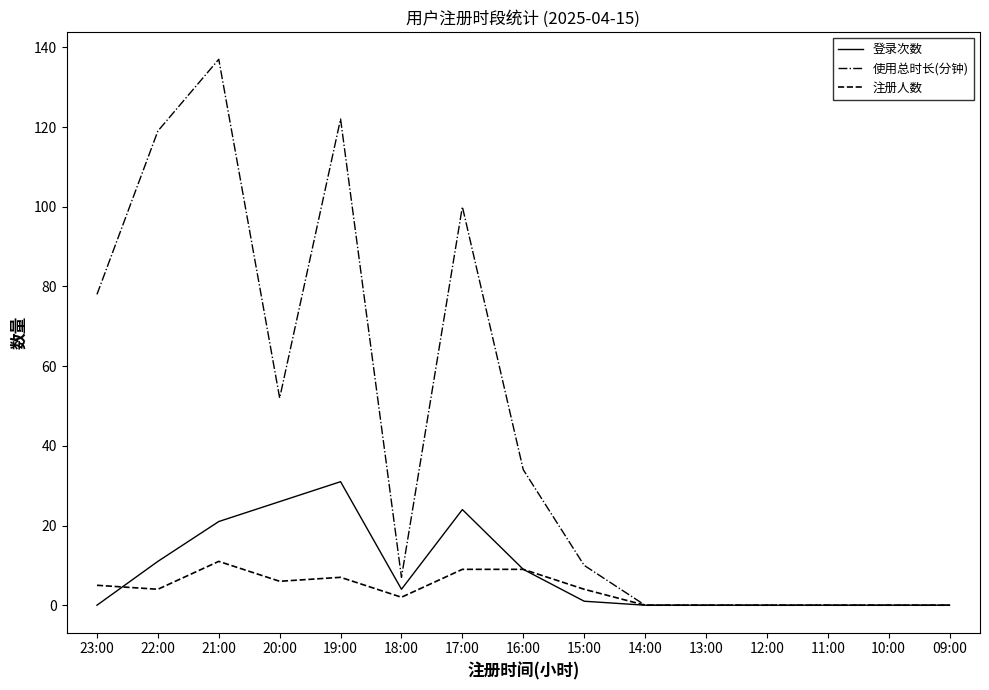

Reading left to right, what are all the values shown in this chart?

登录次数: 0	11	21	26	31	4	24	9	1	0	0	0	0	0	0
使用总时长(分钟): 78	119	137	52	122	7	100	34	10	0	0	0	0	0	0
注册人数: 5	4	11	6	7	2	9	9	4	0	0	0	0	0	0